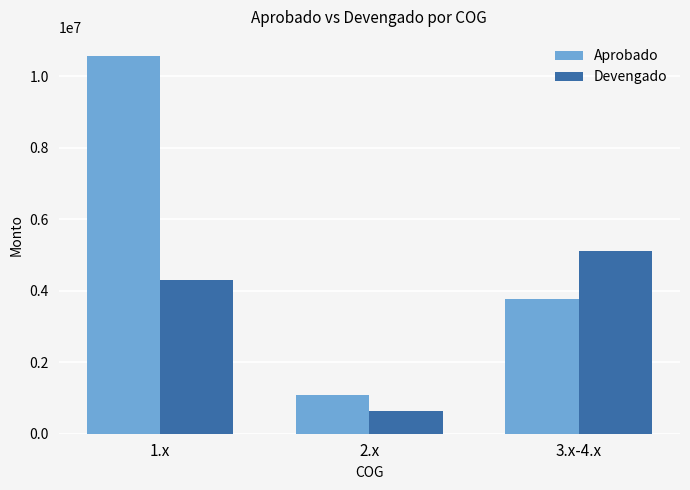

What is the minimum value for Aprobado?

1077098.4